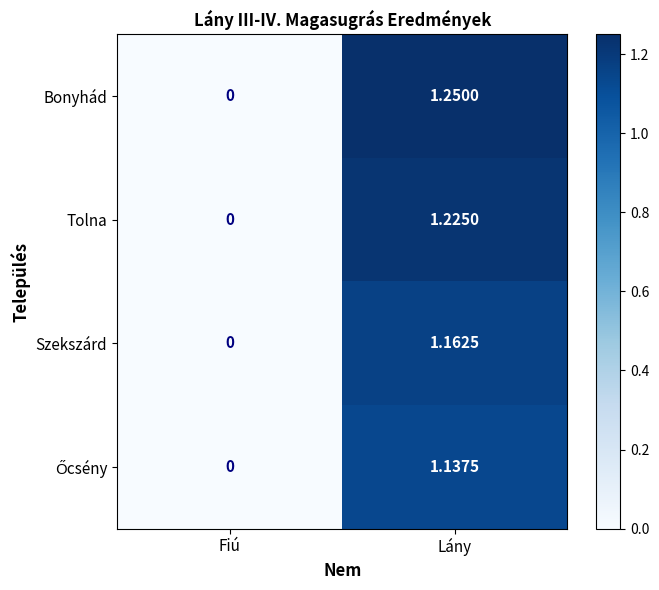

At which label is Tolna closest to 0?

Fiú